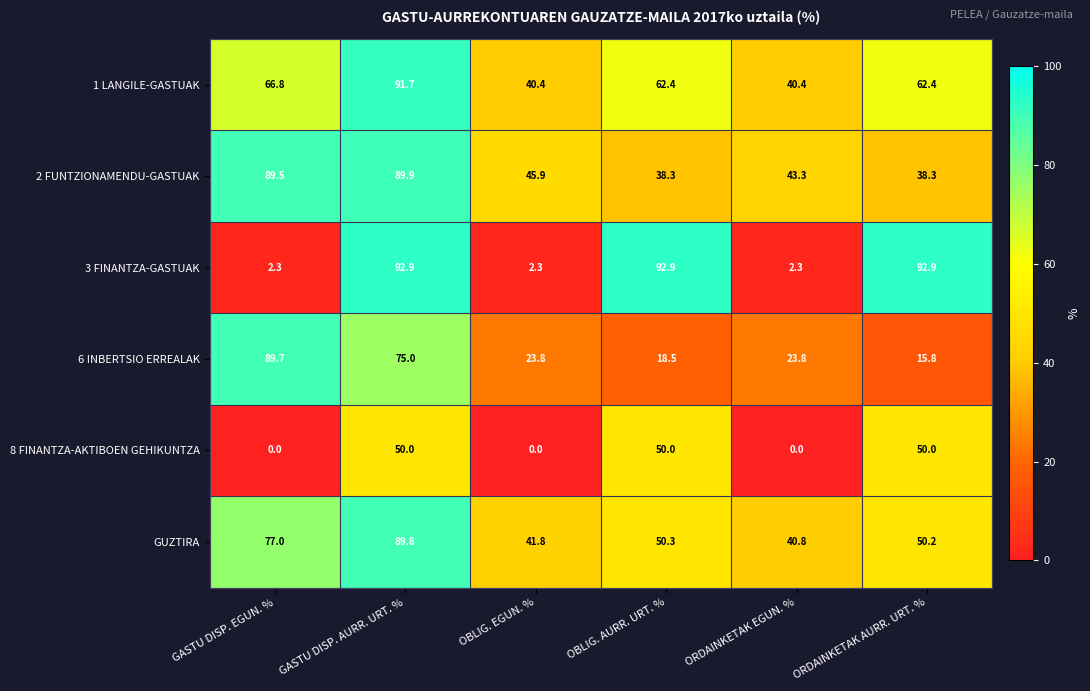

What is the highest value of the GUZTIRA series?

89.8